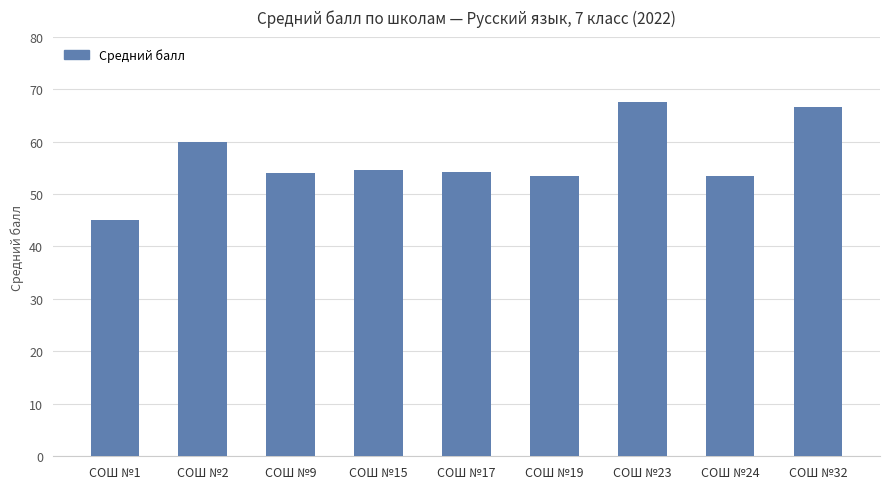

The chart shows a value of 99.9 at СОШ №2. True or false?

False